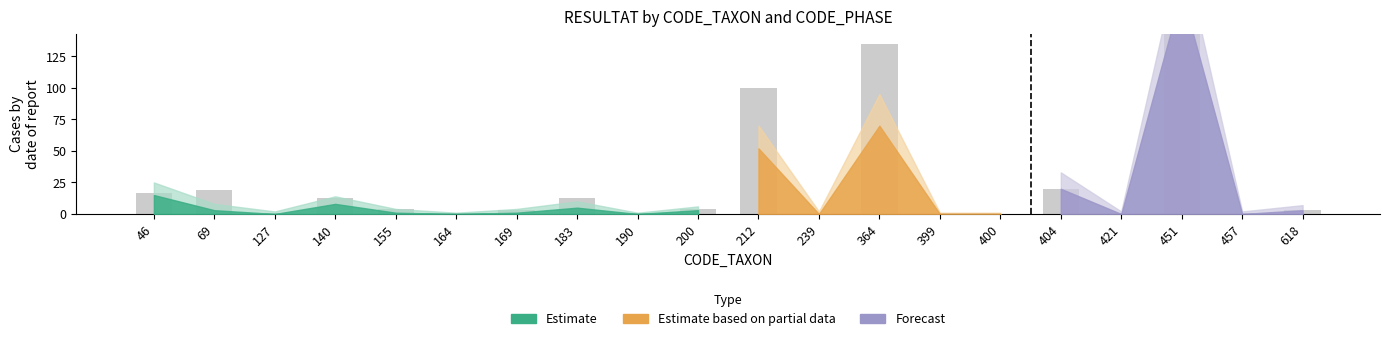

What is the value of the Phase B - RESULTAT bar at the 5th from the left?

3